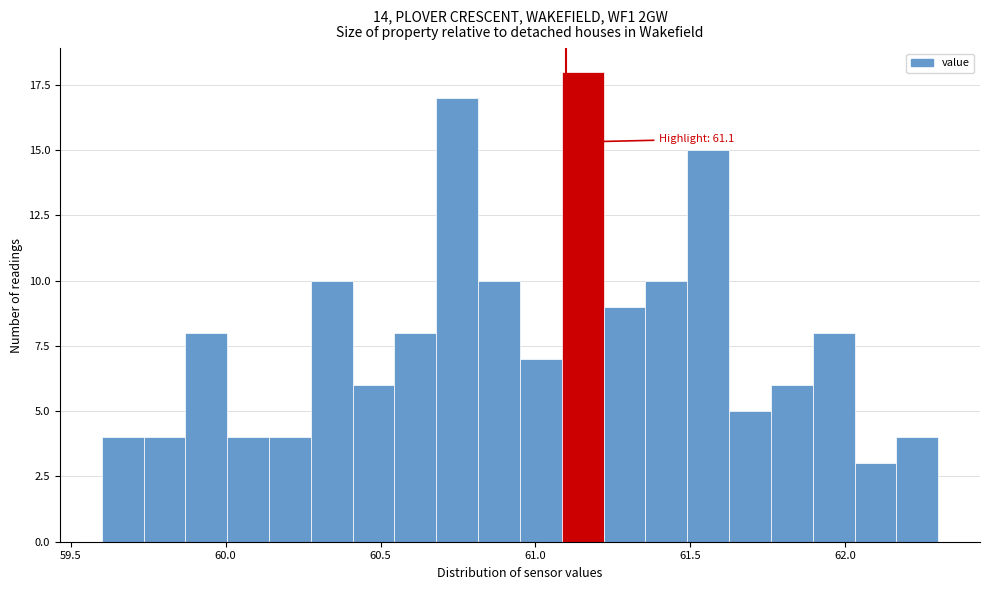

Around what value on the x-axis is the tallest bar? Give the approximate position of its centre, as read against the axis.

61.15